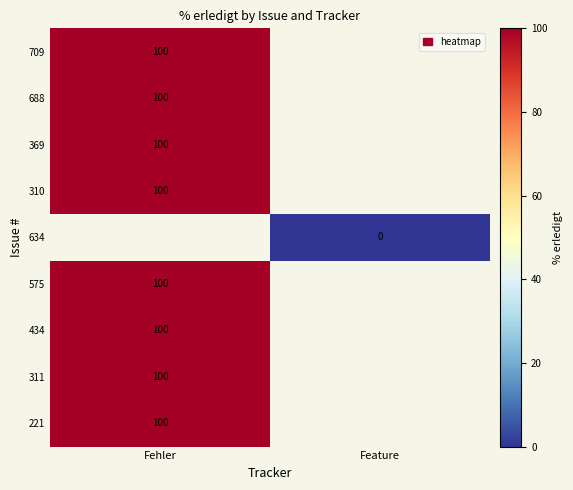

How many data points does each series have?

2